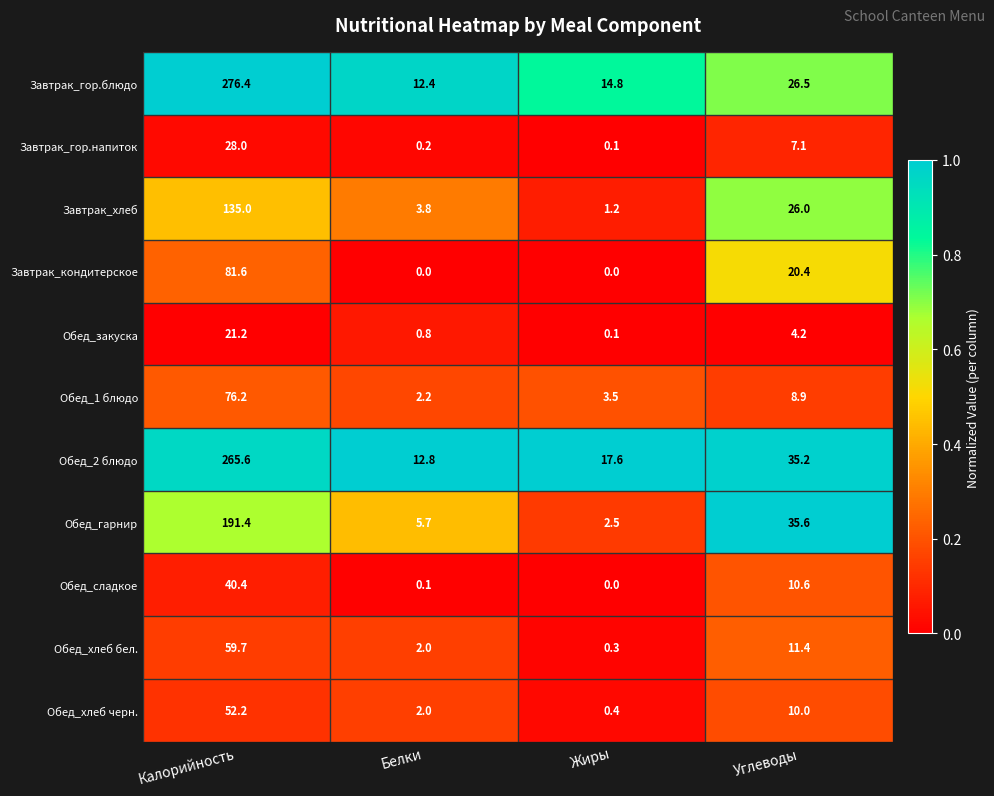

True or false: Обед_хлеб бел. has a value of 79.8 at Калорийность.

False